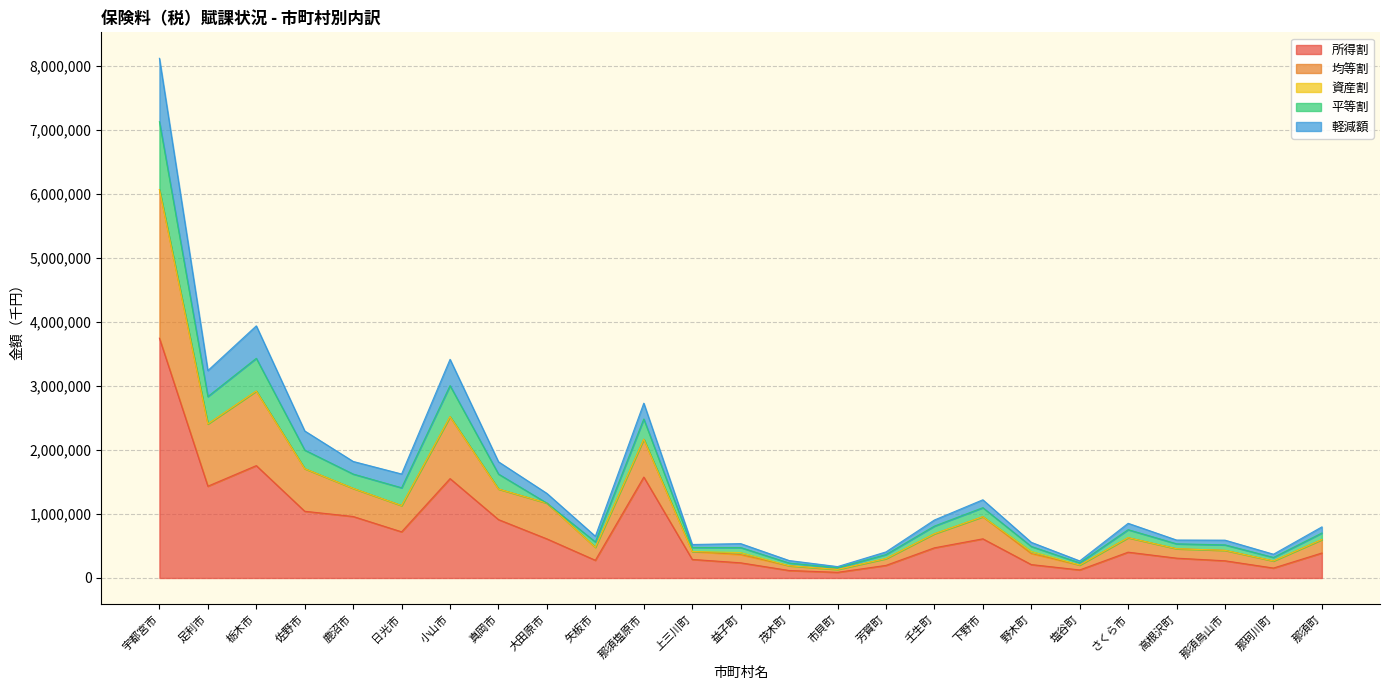

How many lines are shown in the chart?

5